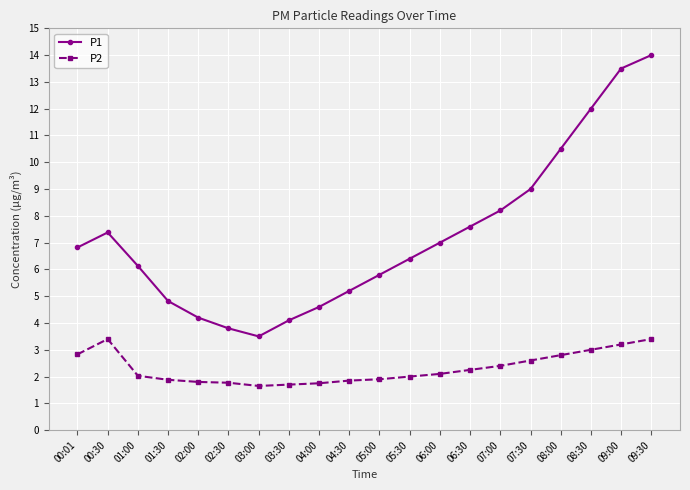

True or false: P1 and P2 intersect in this chart.

False